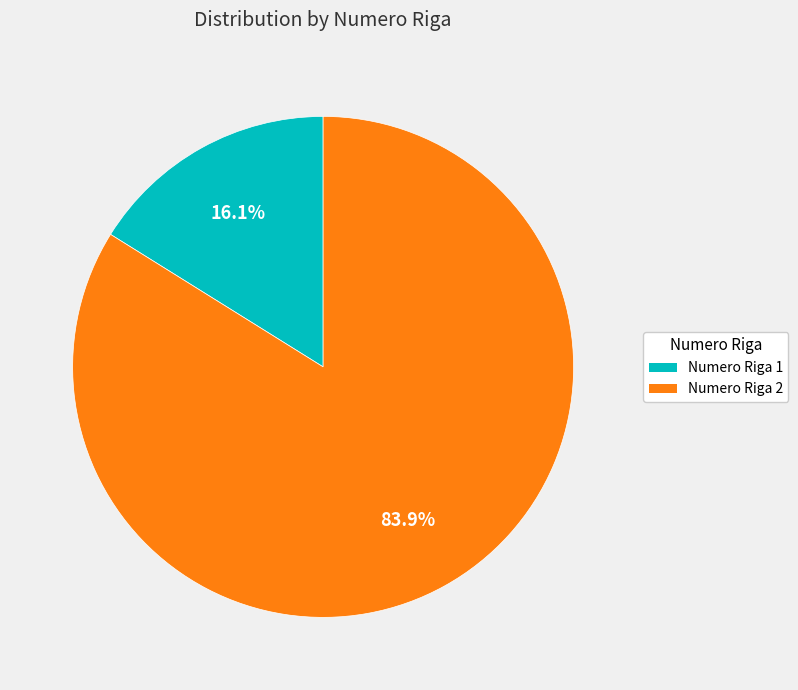

True or false: Numero Riga 2 accounts for 93% of the total.

False